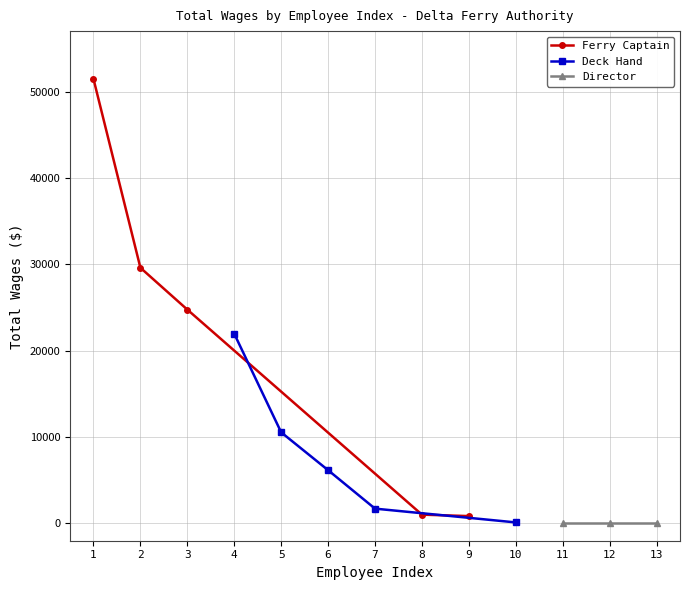

The value of Ferry Captain at 2 is 29602. True or false?

True